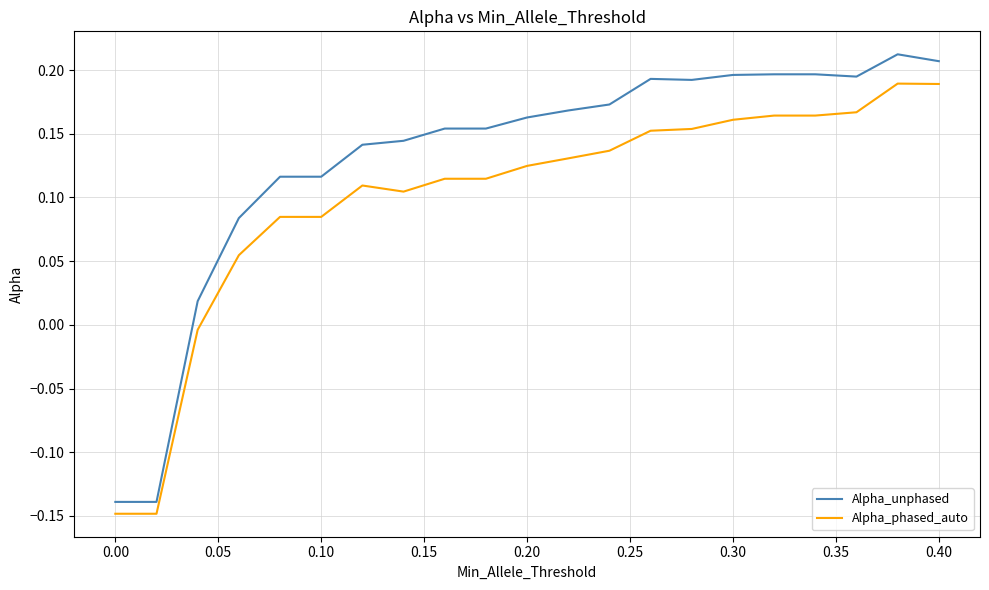

Which series has the largest total across all categories?

Alpha_unphased